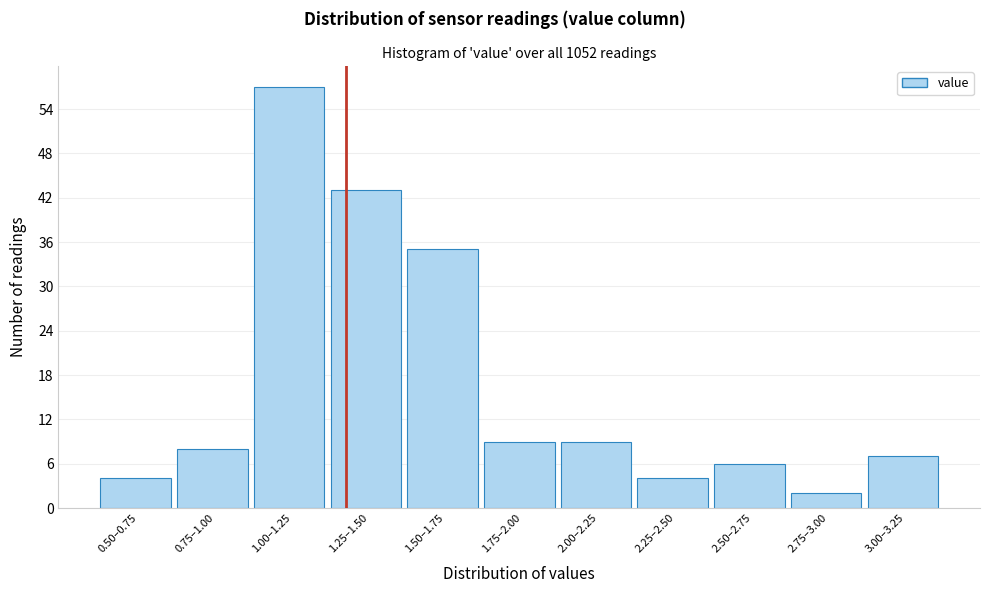

Reading left to right, what are all the values shown in this chart?

4	8	57	43	35	9	9	4	6	2	7